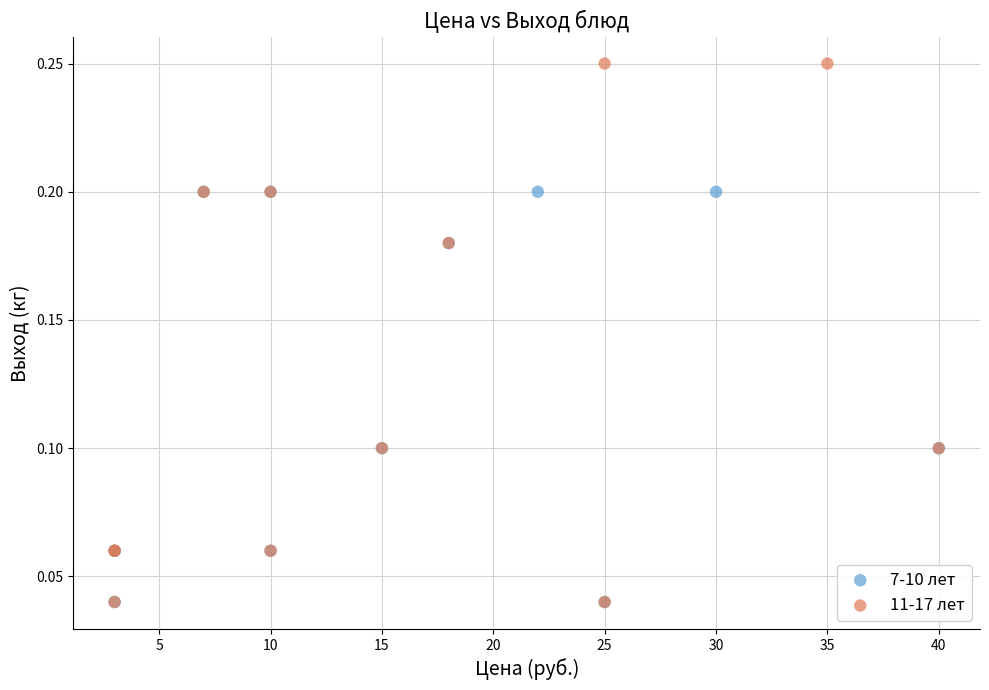

Which series has the widest spread of Y values?

11-17 лет